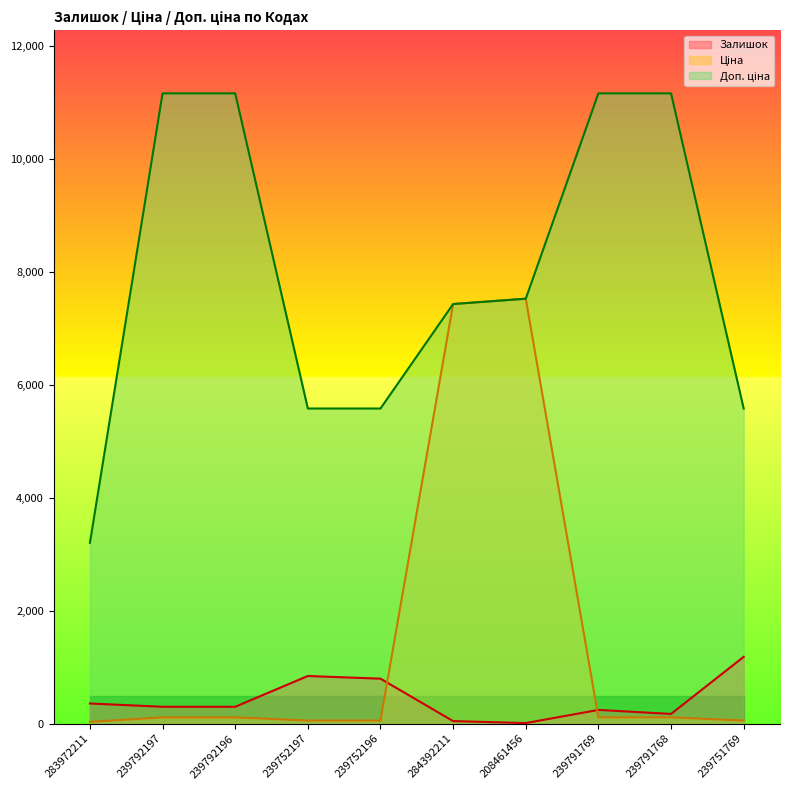

How many lines are shown in the chart?

3